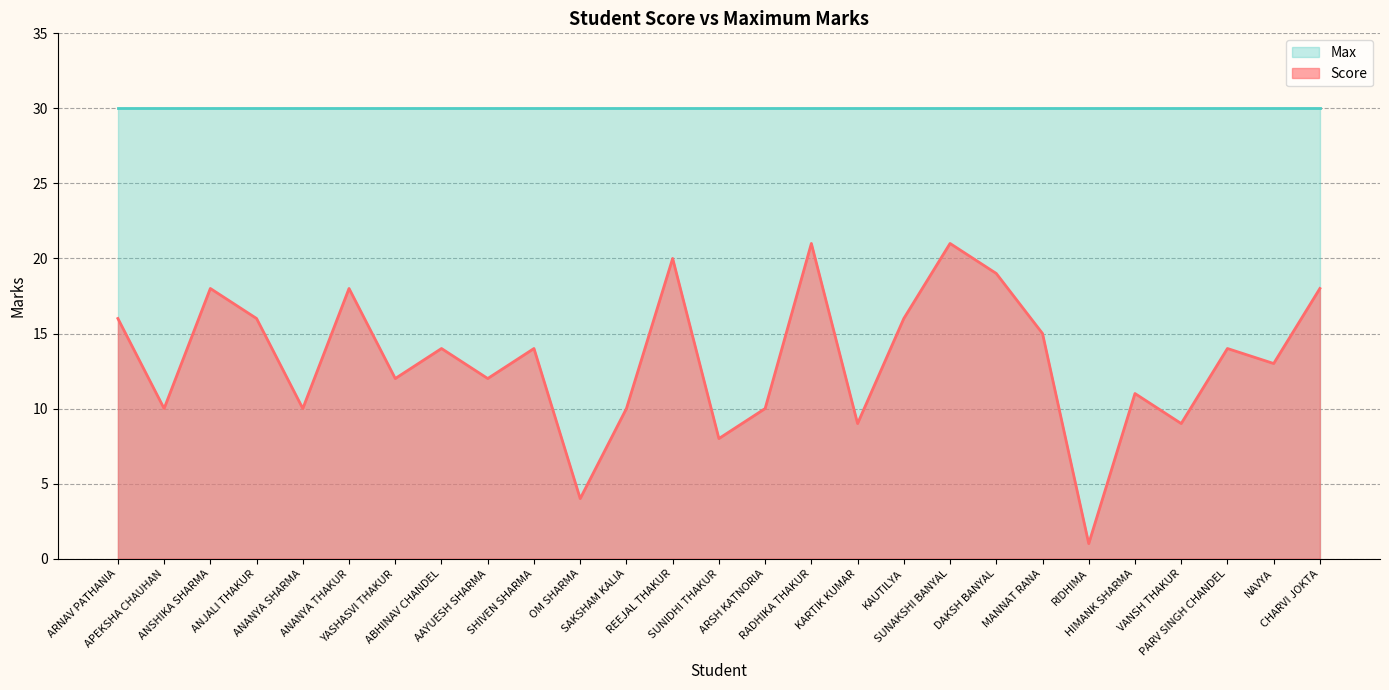

Between ARNAV PATHANIA and RADHIKA THAKUR, which is larger?

RADHIKA THAKUR